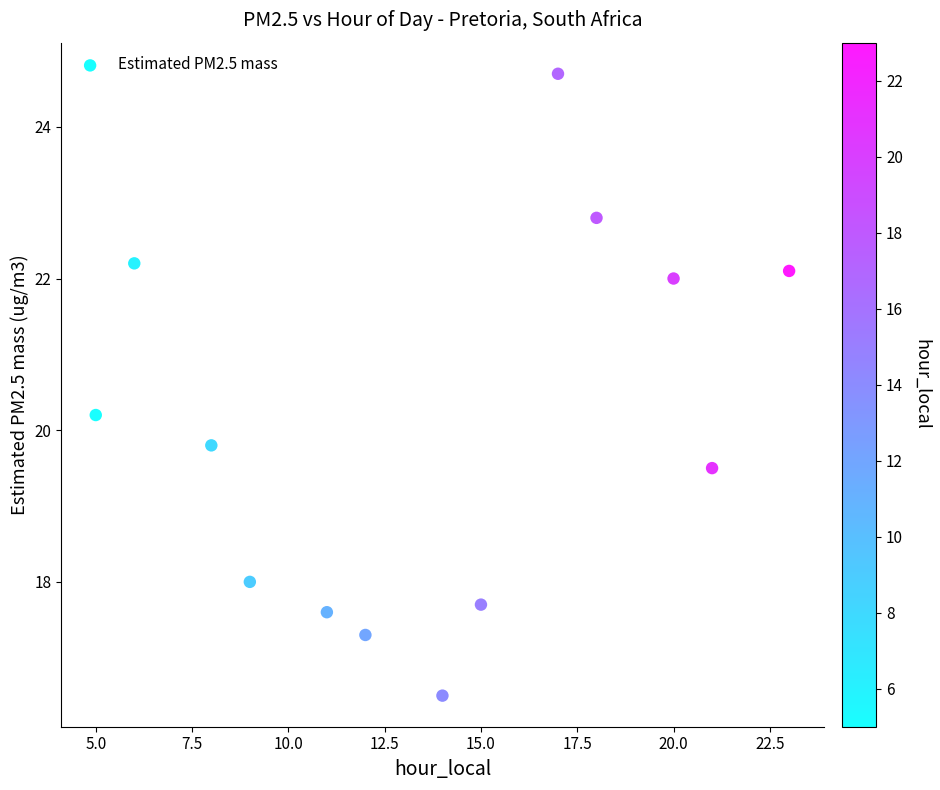

What is the range of X values (max minus min)?

18.0